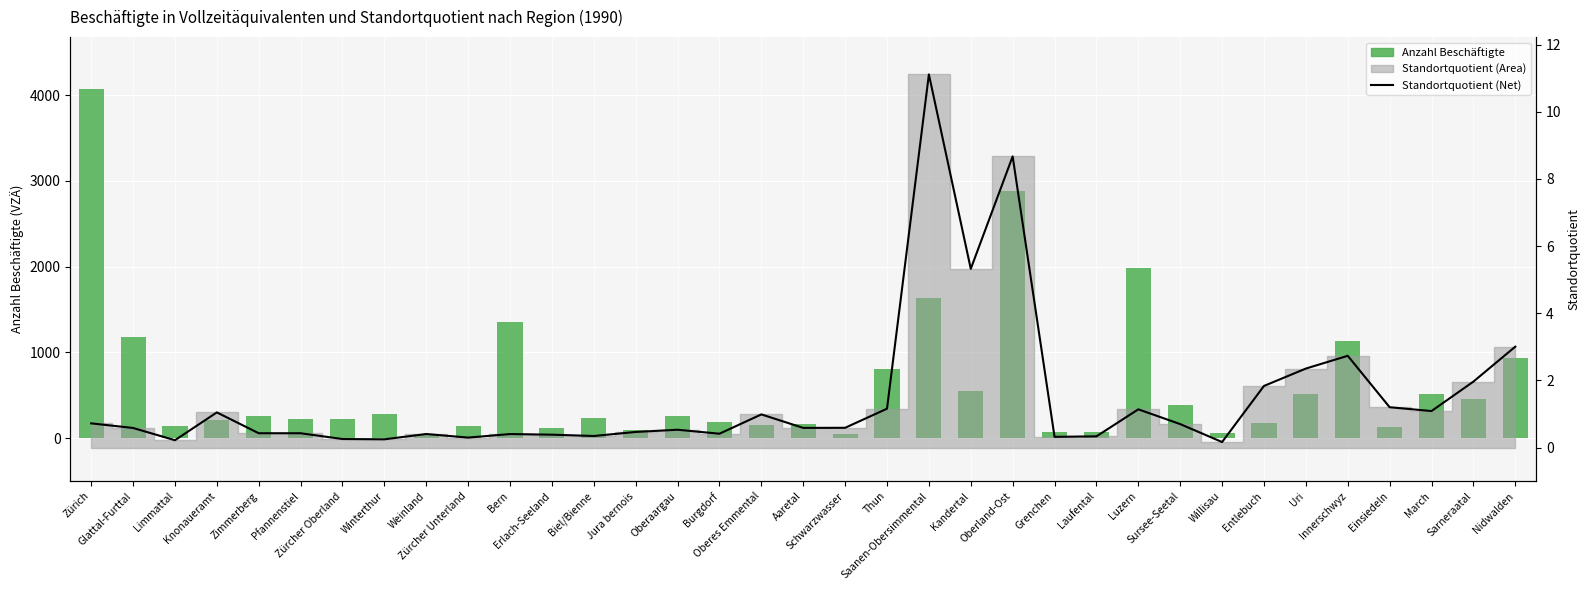

Is it true that Standortquotient (Net) equals 0.0 at Winterthur?

False